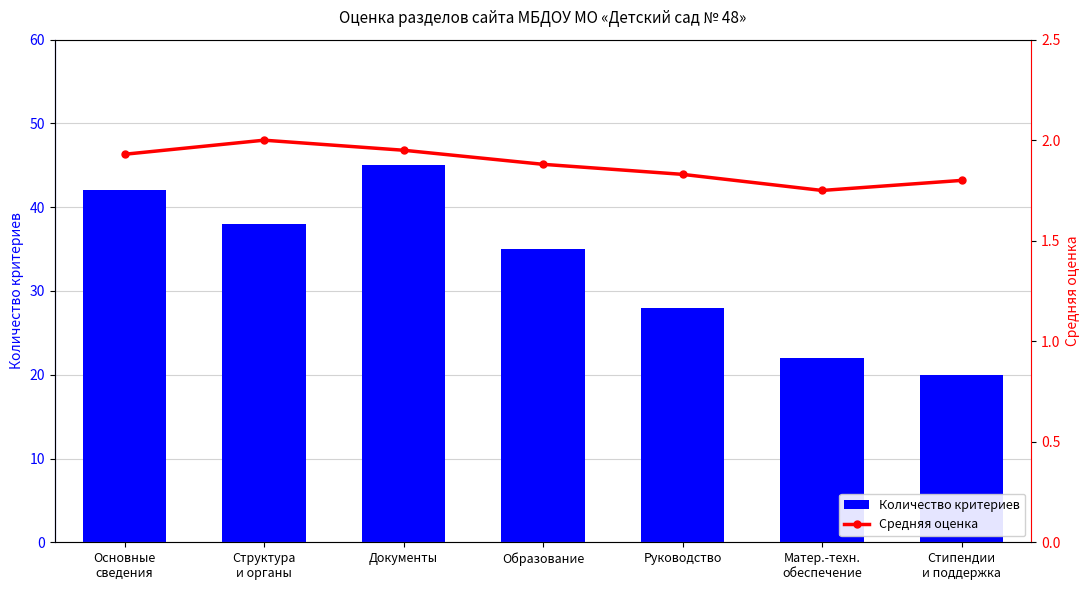

The Количество критериев series shows 35.0 at Образование. True or false?

True